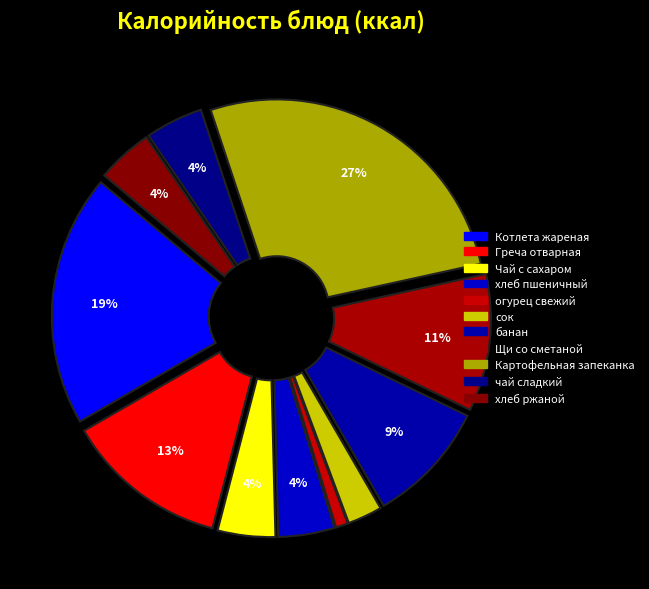

Approximately how many times larger is the value at сок compared to Греча отварная?

0.2